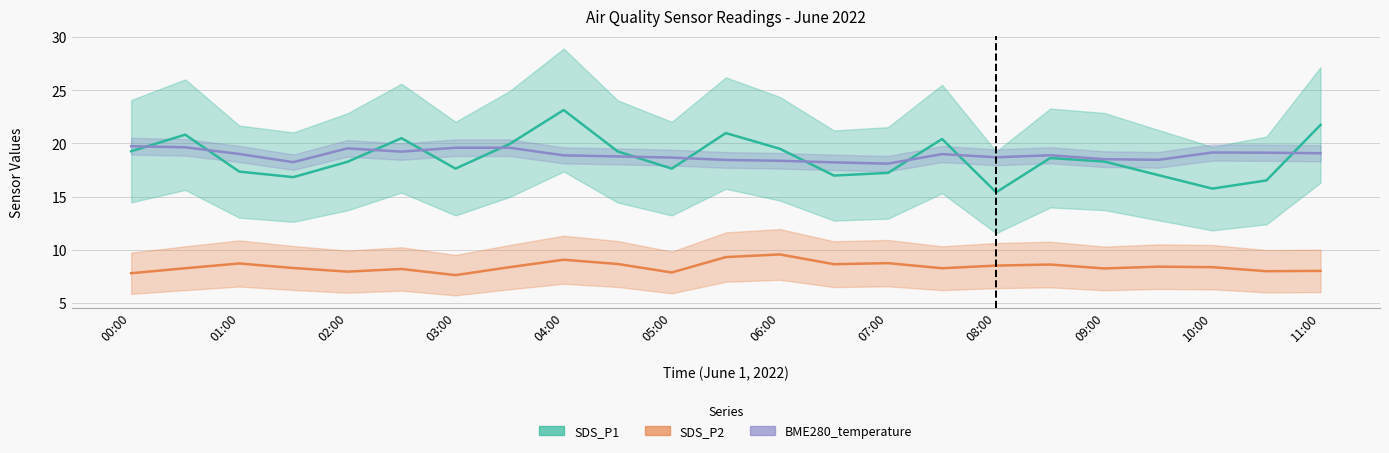

Is it true that BME280_temperature equals 18.8 at 09:00?

True